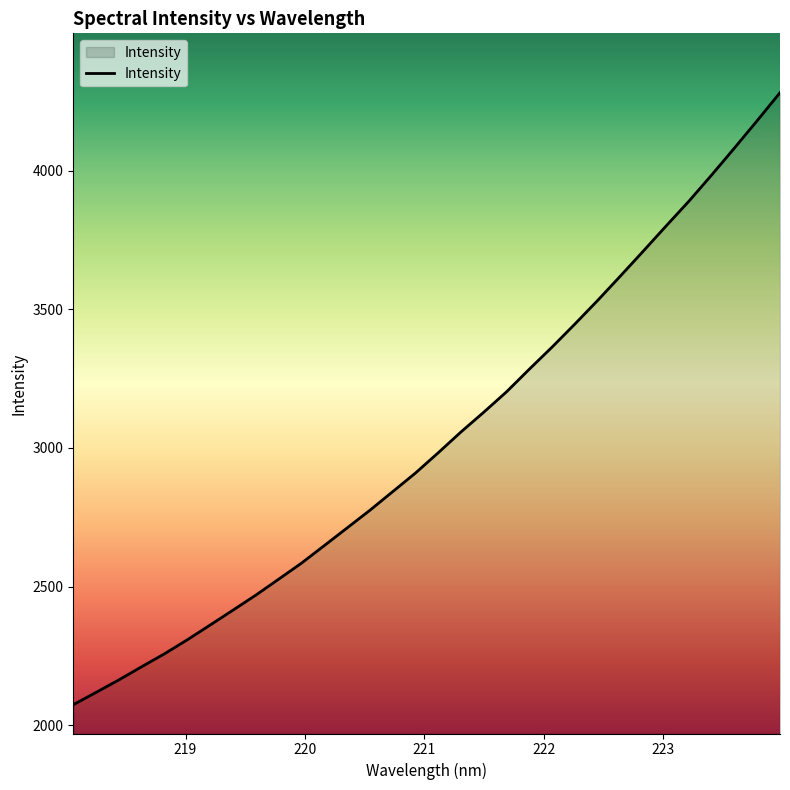

What is the difference between the maximum and minimum values?

2206.2